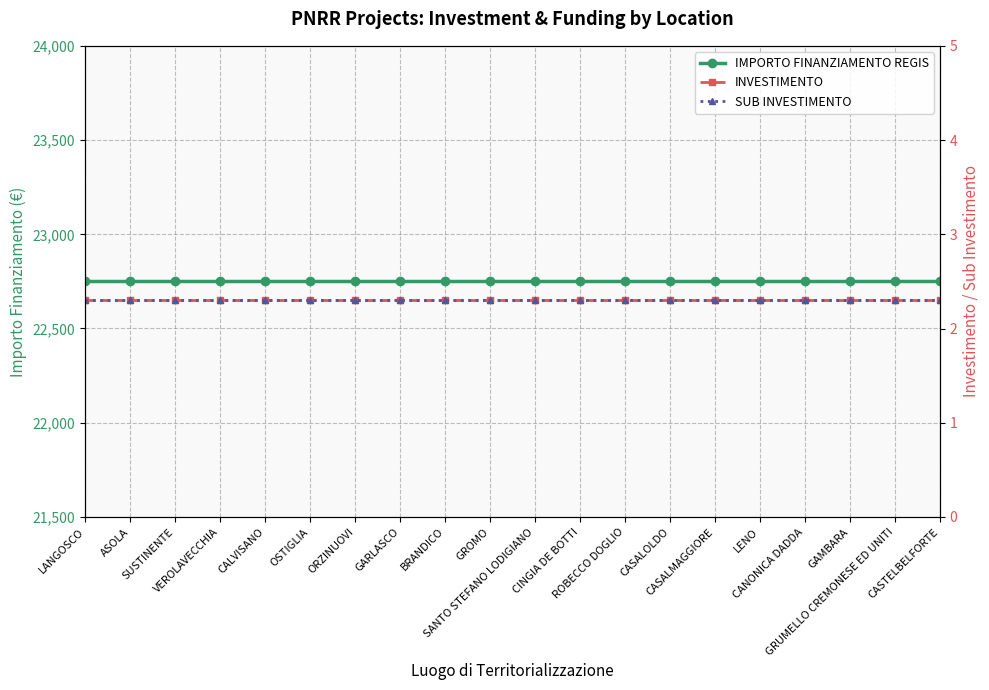

Reading right to left, what are all the values shown in this chart?

IMPORTO FINANZIAMENTO REGIS: CASTELBELFORTE=22750.0	GRUMELLO CREMONESE ED UNITI=22750.0	GAMBARA=22750.0	CANONICA DADDA=22750.0	LENO=22750.0	CASALMAGGIORE=22750.0	CASALOLDO=22750.0	ROBECCO DOGLIO=22750.0	CINGIA DE BOTTI=22750.0	SANTO STEFANO LODIGIANO=22750.0	GROMO=22750.0	BRANDICO=22750.0	GARLASCO=22750.0	ORZINUOVI=22750.0	OSTIGLIA=22750.0	CALVISANO=22750.0	VEROLAVECCHIA=22750.0	SUSTINENTE=22750.0	ASOLA=22750.0	LANGOSCO=22750.0
INVESTIMENTO: CASTELBELFORTE=2.3	GRUMELLO CREMONESE ED UNITI=2.3	GAMBARA=2.3	CANONICA DADDA=2.3	LENO=2.3	CASALMAGGIORE=2.3	CASALOLDO=2.3	ROBECCO DOGLIO=2.3	CINGIA DE BOTTI=2.3	SANTO STEFANO LODIGIANO=2.3	GROMO=2.3	BRANDICO=2.3	GARLASCO=2.3	ORZINUOVI=2.3	OSTIGLIA=2.3	CALVISANO=2.3	VEROLAVECCHIA=2.3	SUSTINENTE=2.3	ASOLA=2.3	LANGOSCO=2.3
SUB INVESTIMENTO: CASTELBELFORTE=2.3	GRUMELLO CREMONESE ED UNITI=2.3	GAMBARA=2.3	CANONICA DADDA=2.3	LENO=2.3	CASALMAGGIORE=2.3	CASALOLDO=2.3	ROBECCO DOGLIO=2.3	CINGIA DE BOTTI=2.3	SANTO STEFANO LODIGIANO=2.3	GROMO=2.3	BRANDICO=2.3	GARLASCO=2.3	ORZINUOVI=2.3	OSTIGLIA=2.3	CALVISANO=2.3	VEROLAVECCHIA=2.3	SUSTINENTE=2.3	ASOLA=2.3	LANGOSCO=2.3